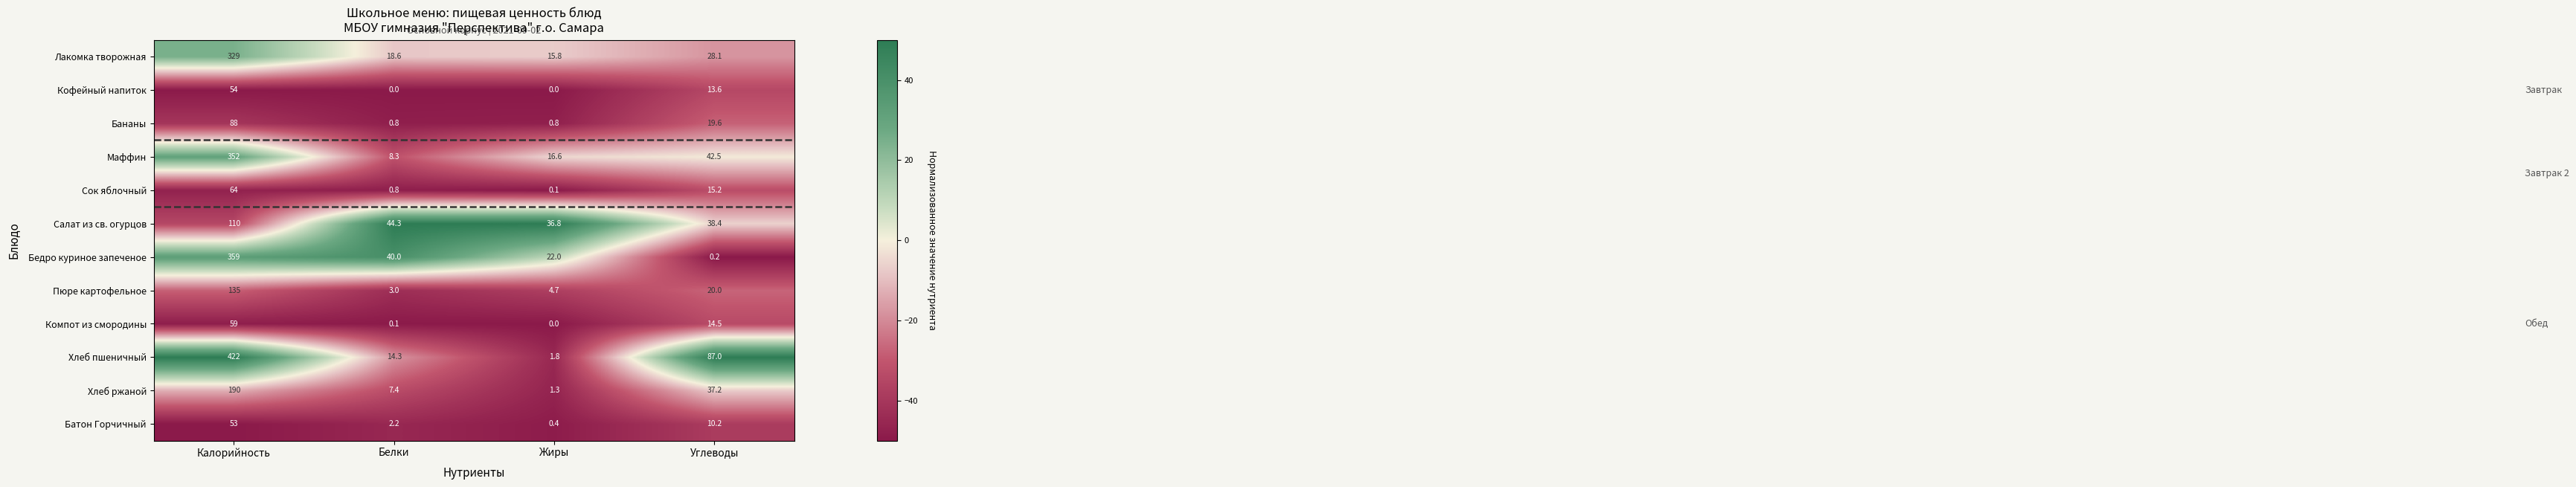

The value of Хлеб пшеничный at Жиры is 2.9. True or false?

False